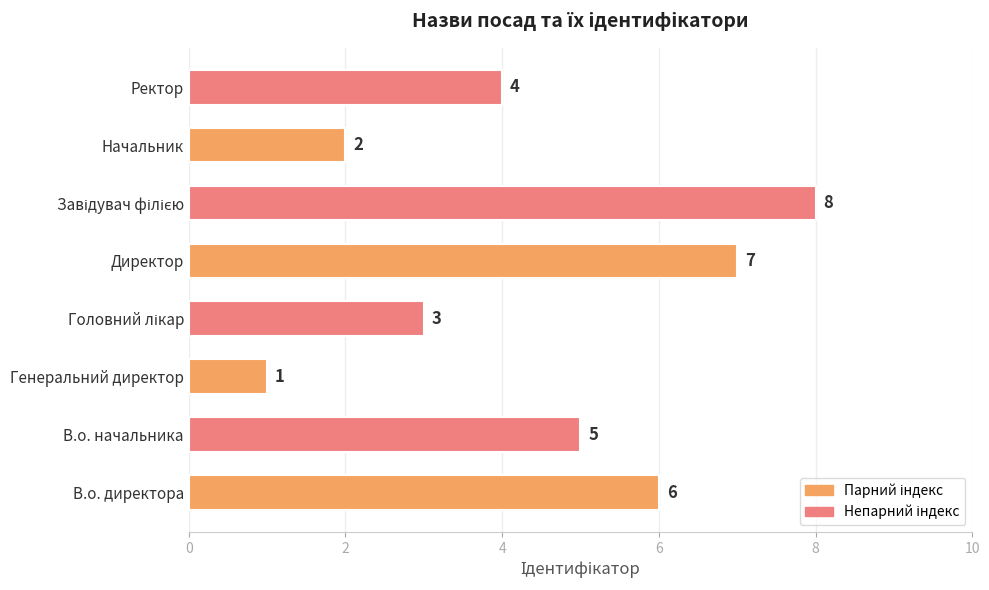

What is the maximum value shown in the chart?

8